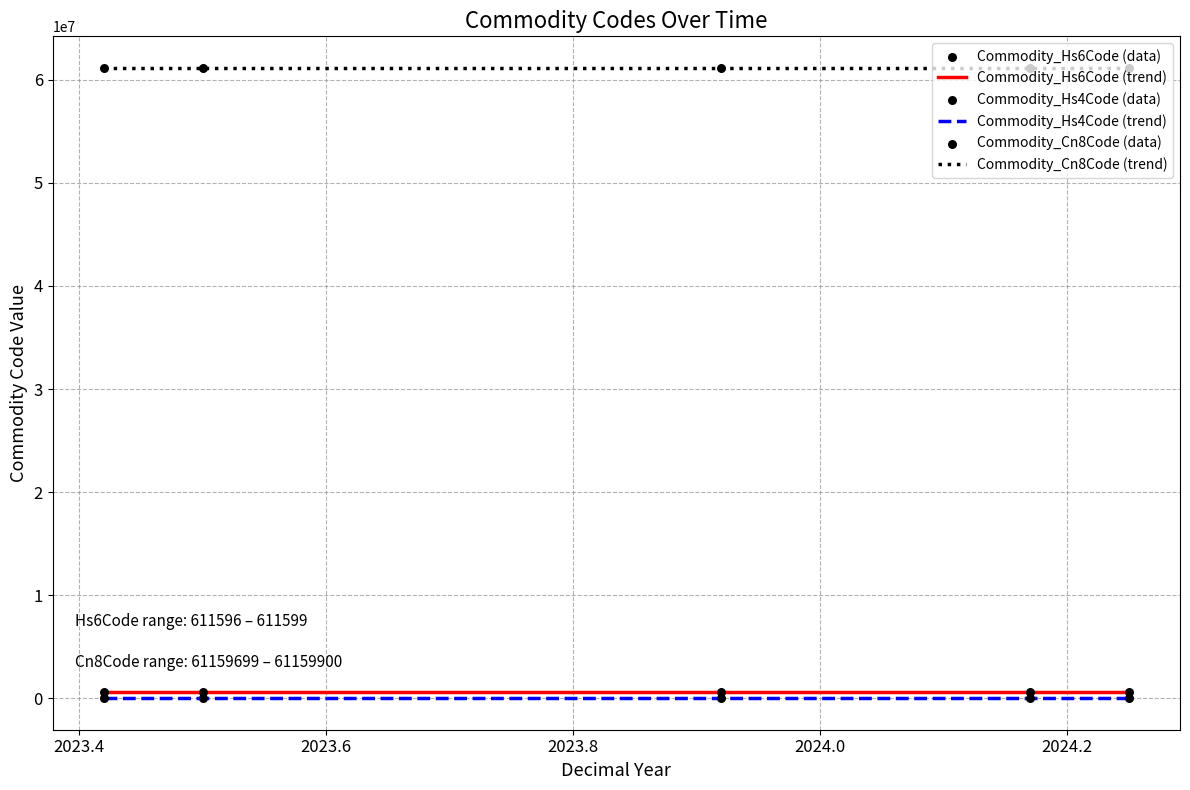

Which series reaches the maximum Y coordinate?

Commodity_Cn8Code